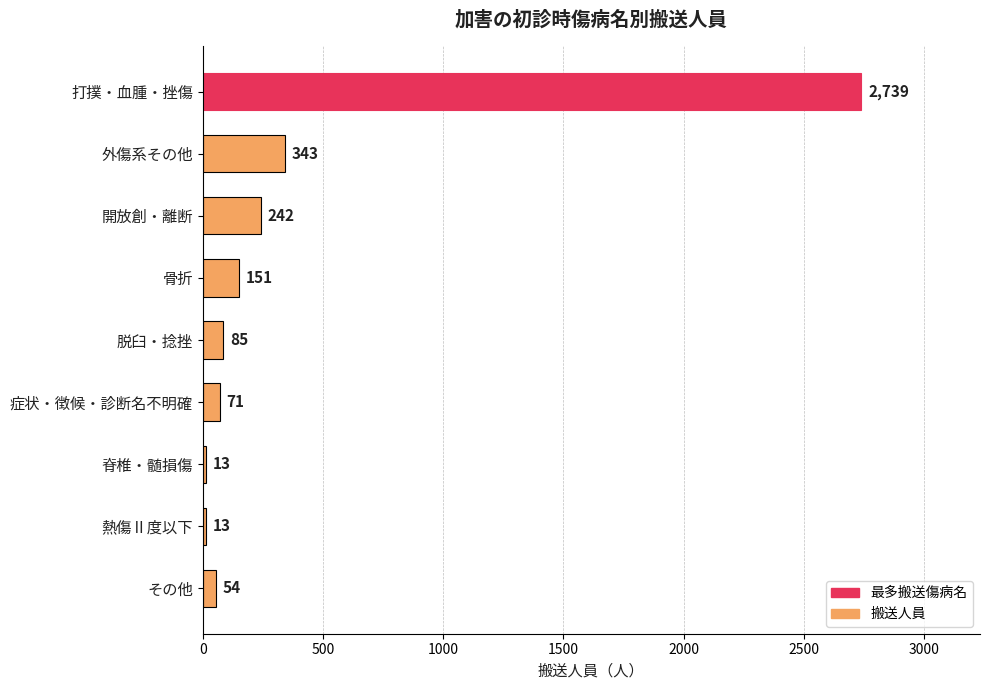

Are the bars grouped side by side (vs. stacked)?

No